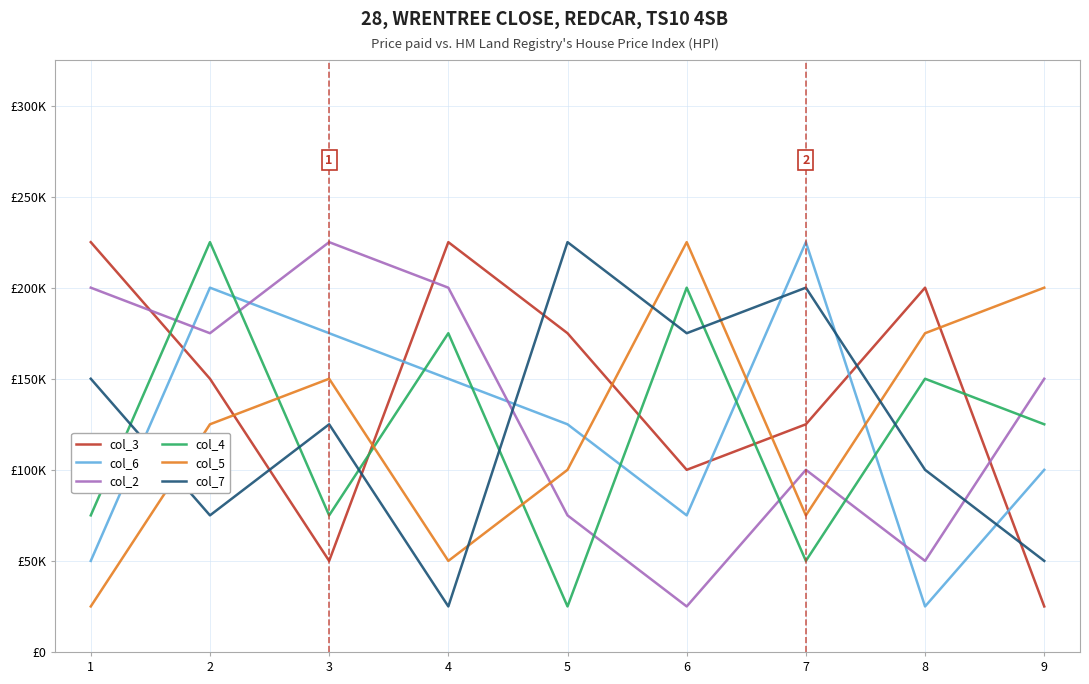

What are all the series names shown in the legend?

col_3, col_6, col_2, col_4, col_5, col_7